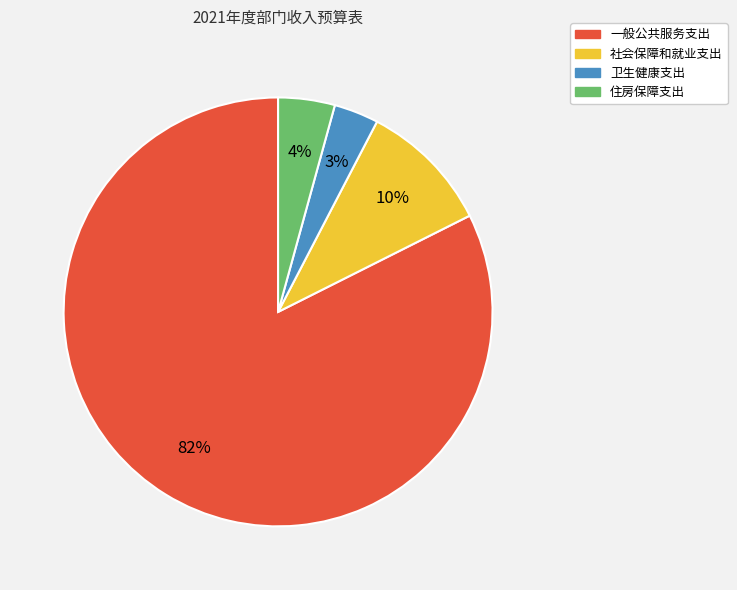

What percentage is the 社会保障和就业支出 slice, to the nearest percent?

10%